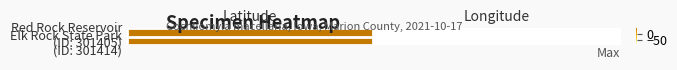

Rank the series by their maximum value, from highest to lowest.

Red Rock Reservoir (ID: 301405), Elk Rock State Park (ID: 301414)